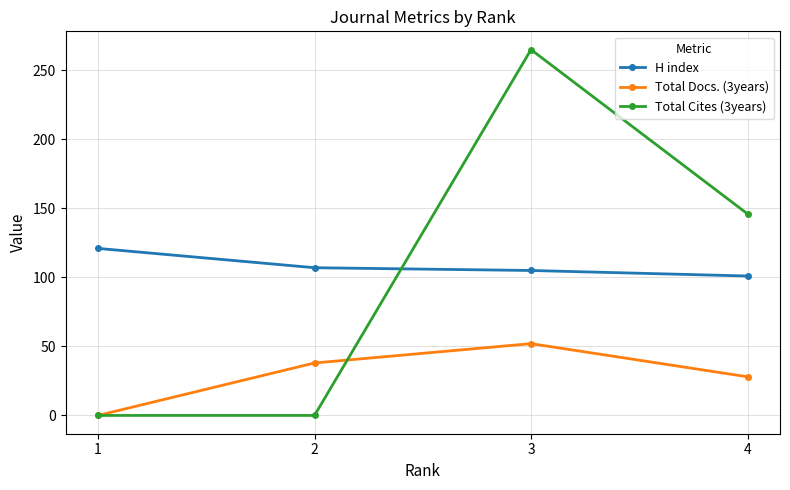

Rank the series at 4 from lowest to highest value.

Total Docs. (3years), H index, Total Cites (3years)